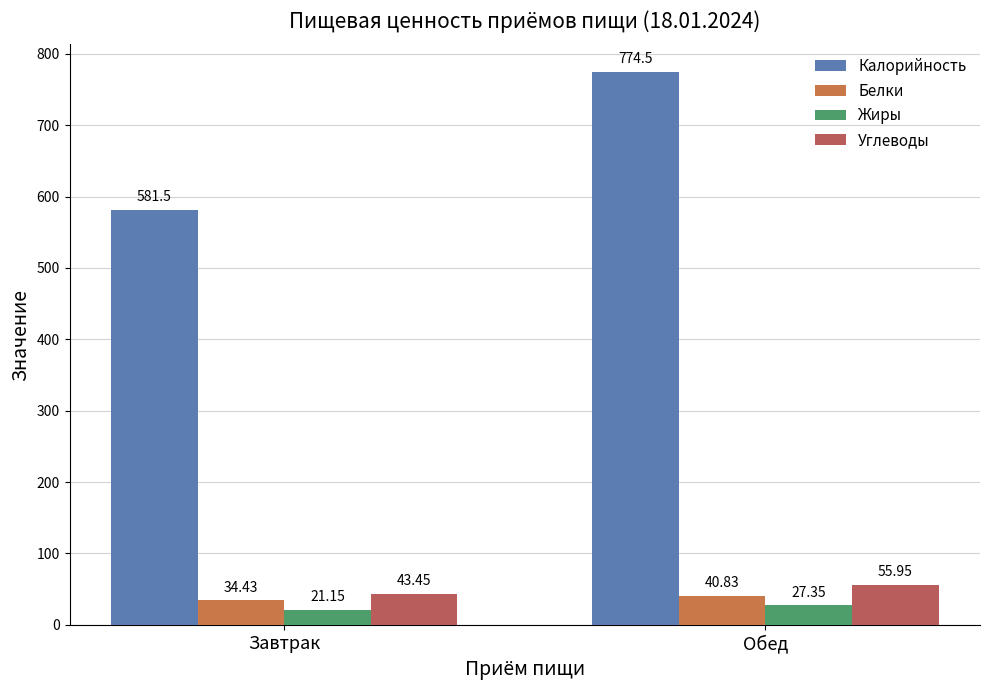

What is the minimum value shown in the chart?

21.1